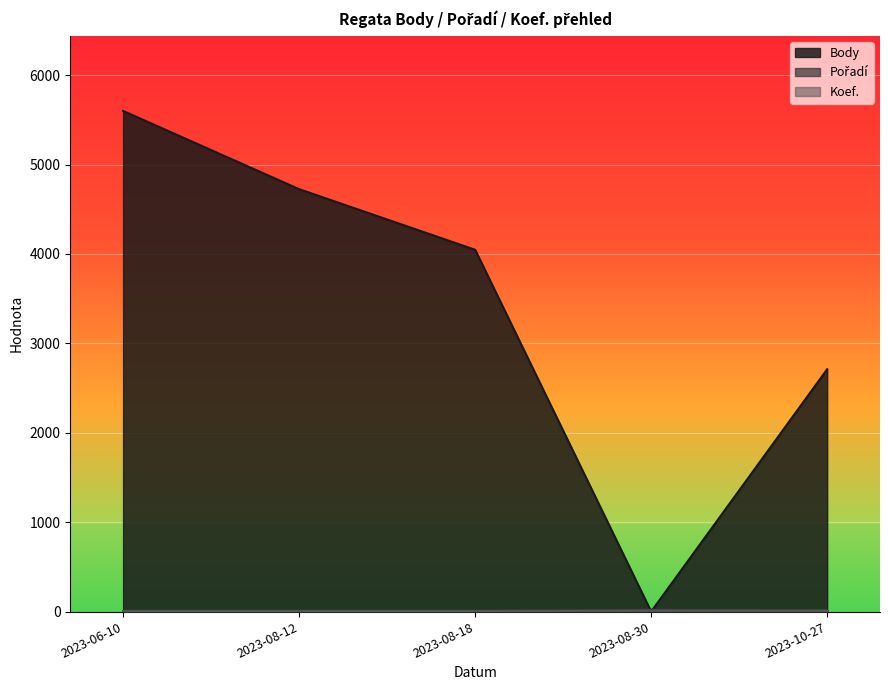

Where does the Body series first go above 4047?

2023-06-10